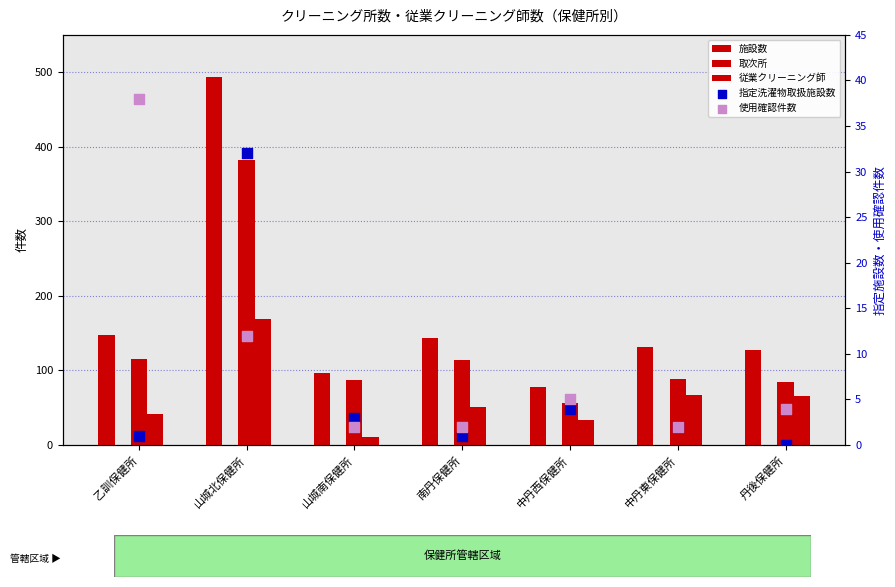

At how many categories does at least one series exceed 83?

6